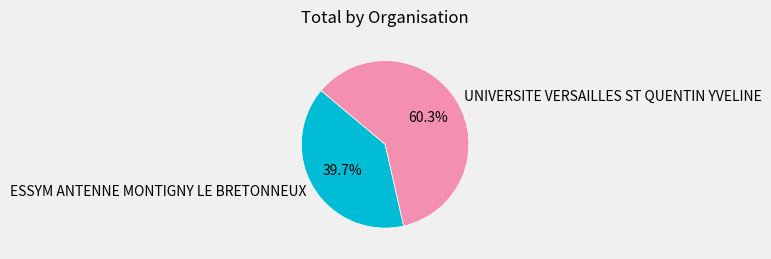

To the nearest percent, what is the average slice percentage?

50%